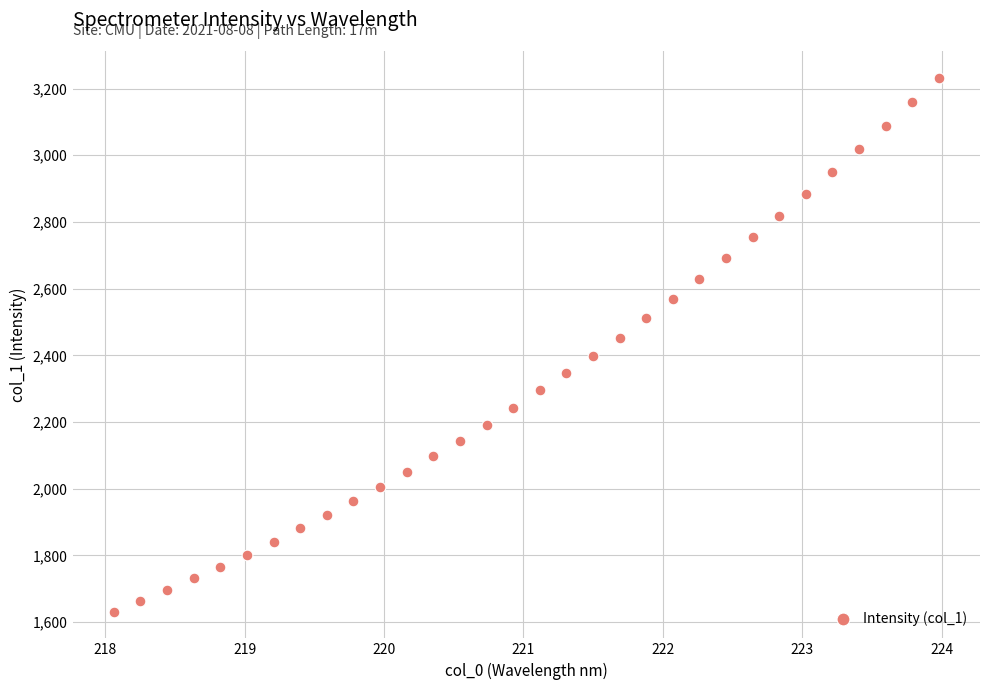

What is the range of X values (max minus min)?

5.9